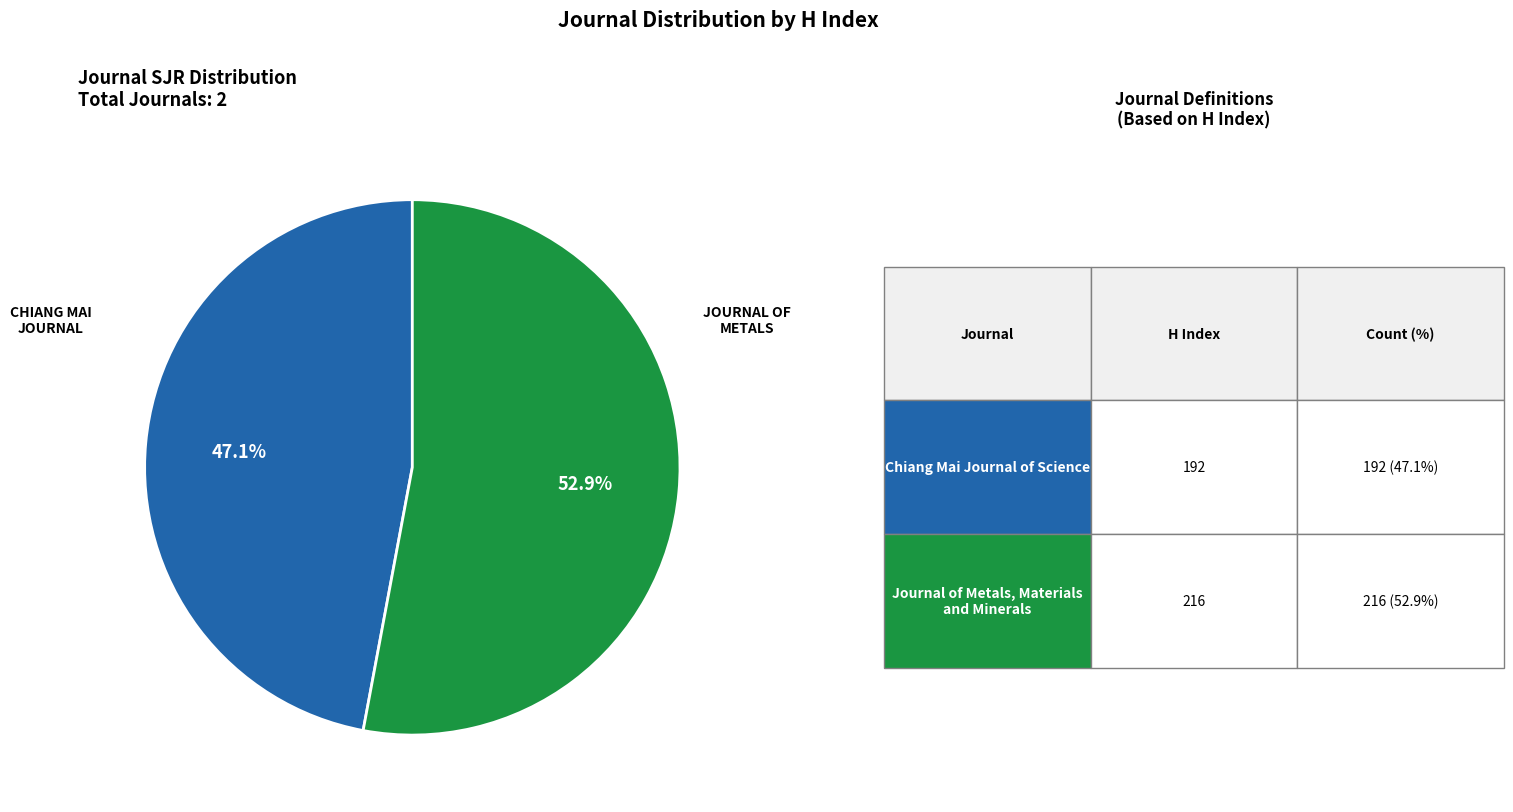

Does any single category account for the majority?

Yes